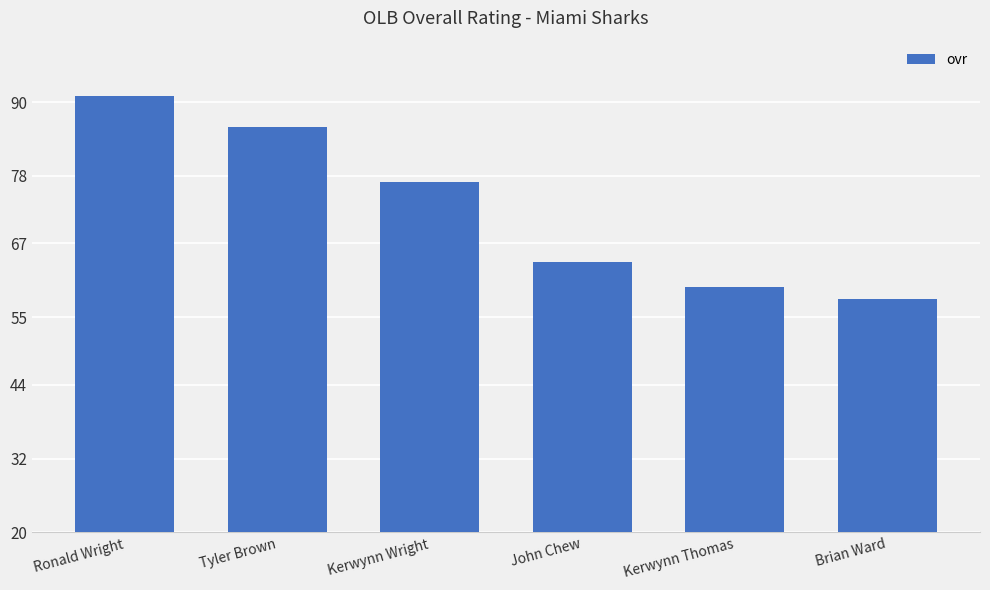

Rank the categories by value from highest to lowest.

Ronald Wright, Tyler Brown, Kerwynn Wright, John Chew, Kerwynn Thomas, Brian Ward